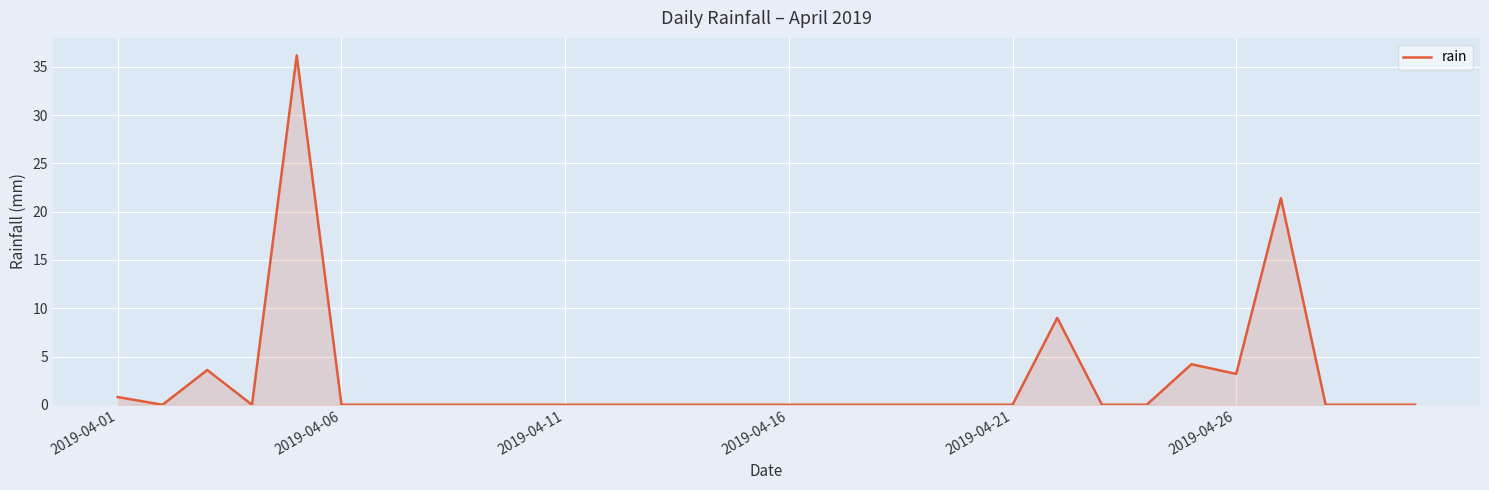

Does the chart have visible grid lines?

Yes